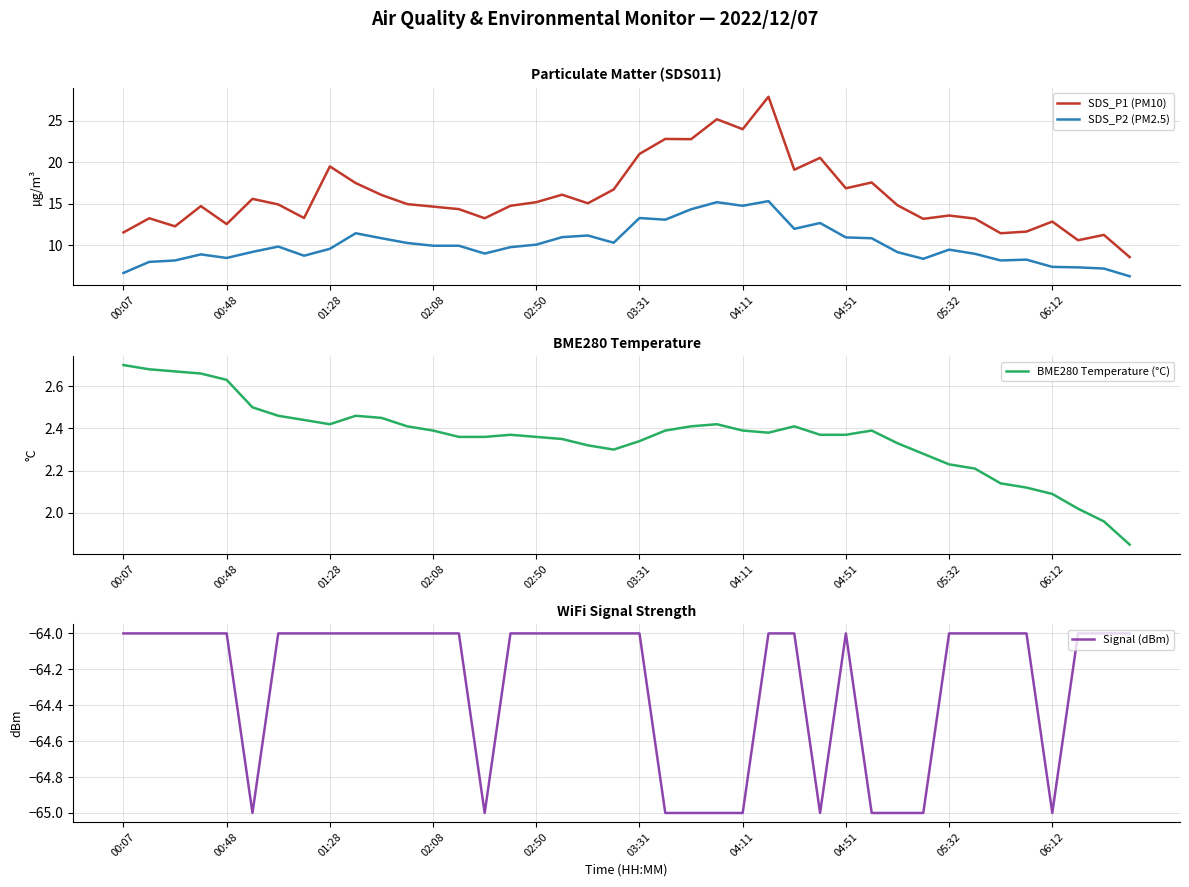

What is the approximate value of Signal (dBm) at 00:48?

-64